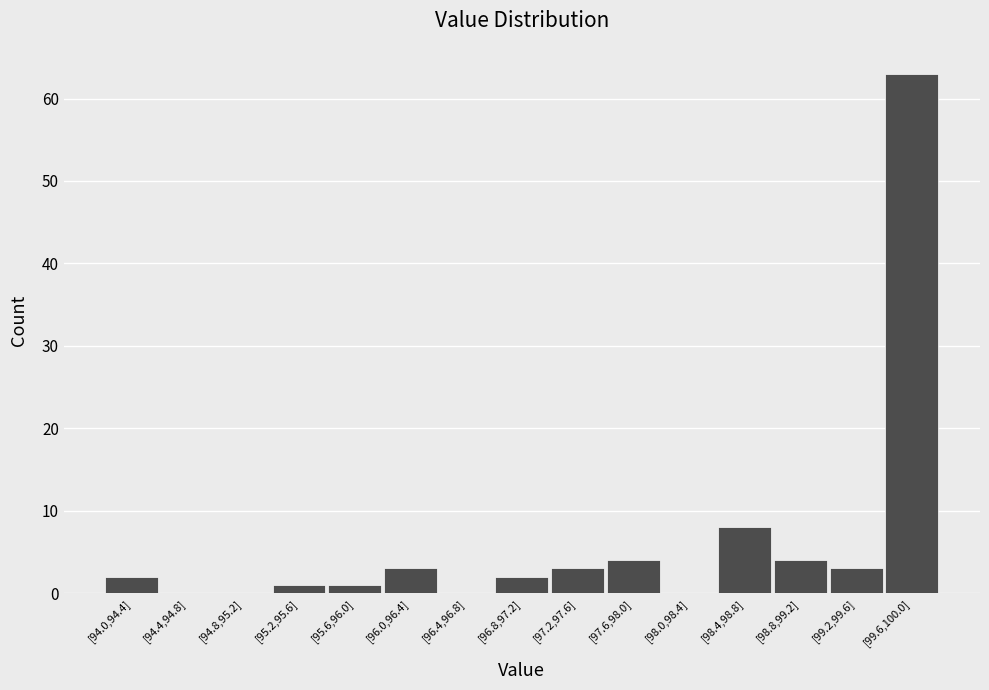

Reading left to right, extract all data points from this chart.

[94.0,94.4]=2	[94.4,94.8]=0	[94.8,95.2]=0	[95.2,95.6]=1	[95.6,96.0]=1	[96.0,96.4]=3	[96.4,96.8]=0	[96.8,97.2]=2	[97.2,97.6]=3	[97.6,98.0]=4	[98.0,98.4]=0	[98.4,98.8]=8	[98.8,99.2]=4	[99.2,99.6]=3	[99.6,100.0]=63